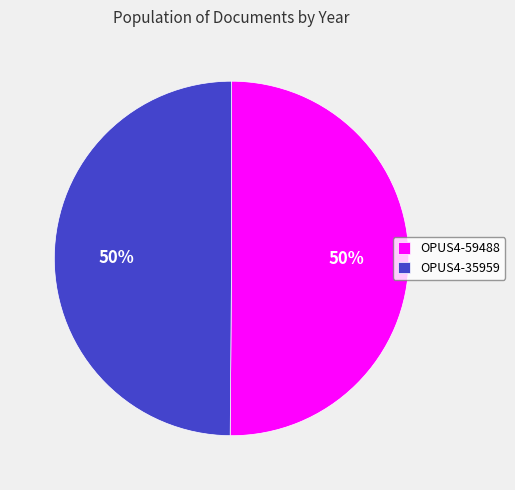

To the nearest percent, what is the combined percentage of OPUS4-59488 and OPUS4-35959?

100%